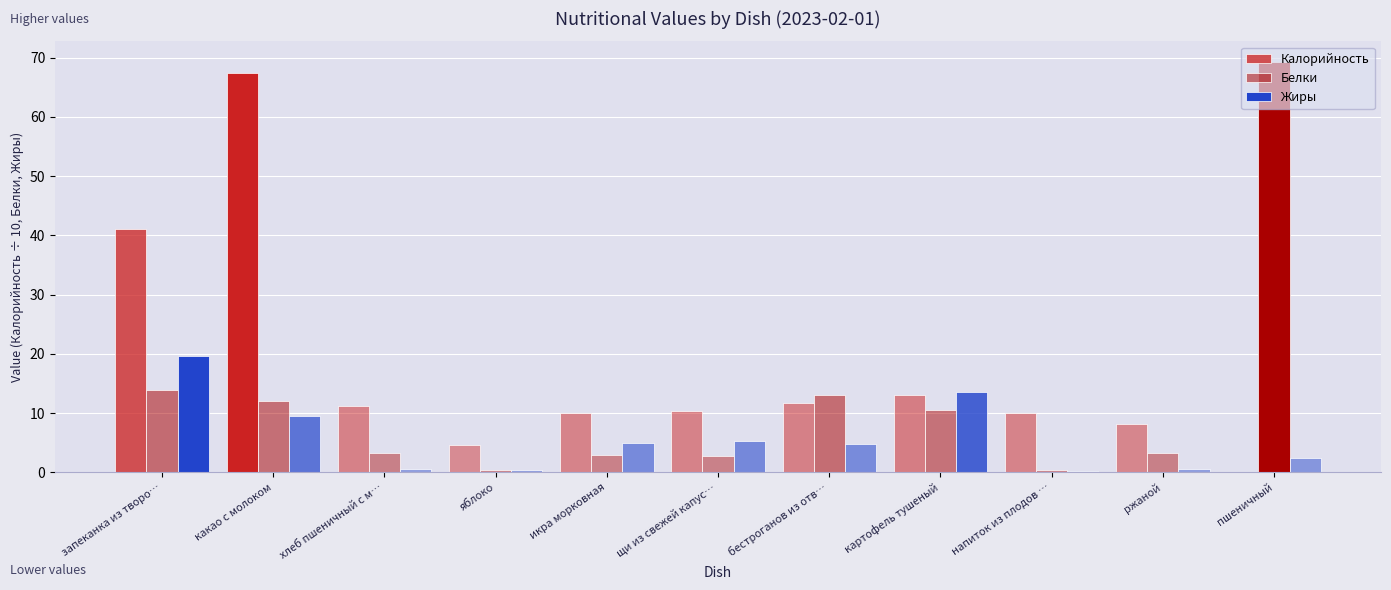

Is the value of Калорийность at картофель тушеный greater than the value of Жиры at картофель тушеный?

No